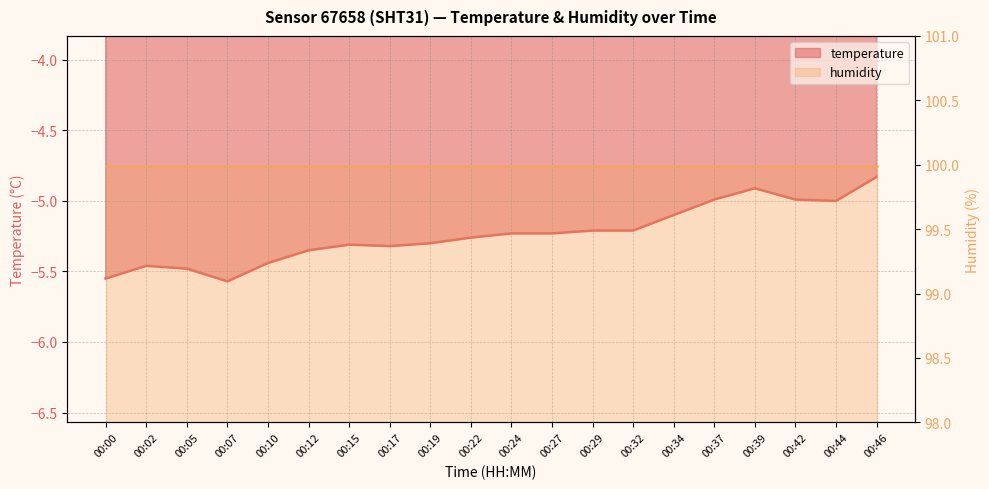

How many interior local peaks (higher than both neighbors) does the data have?

3